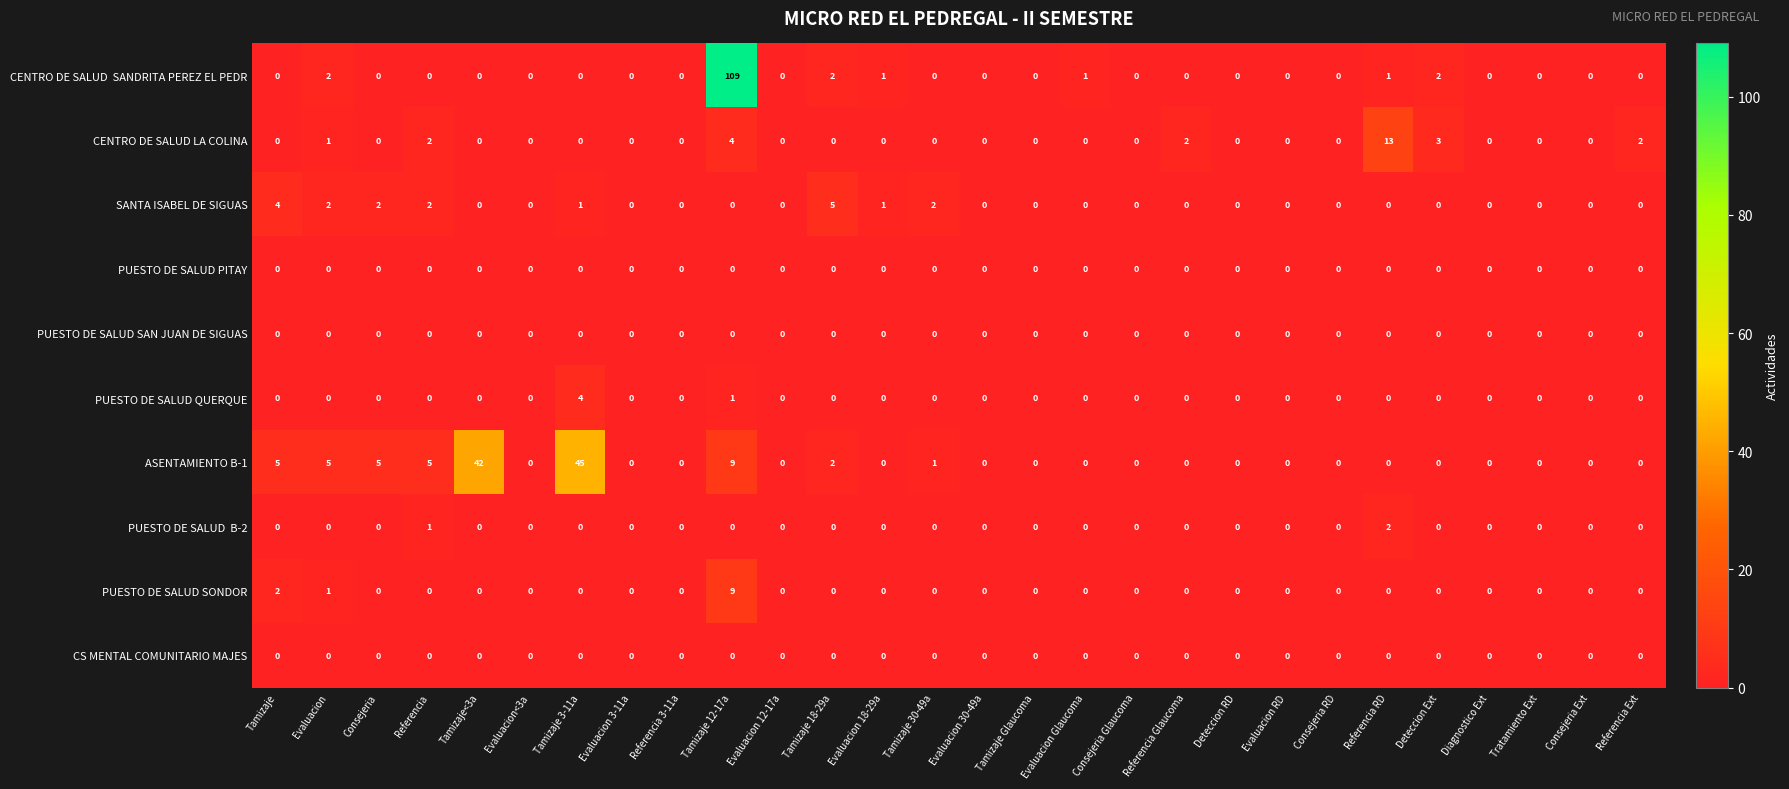

How many categories are shown in the chart?

28